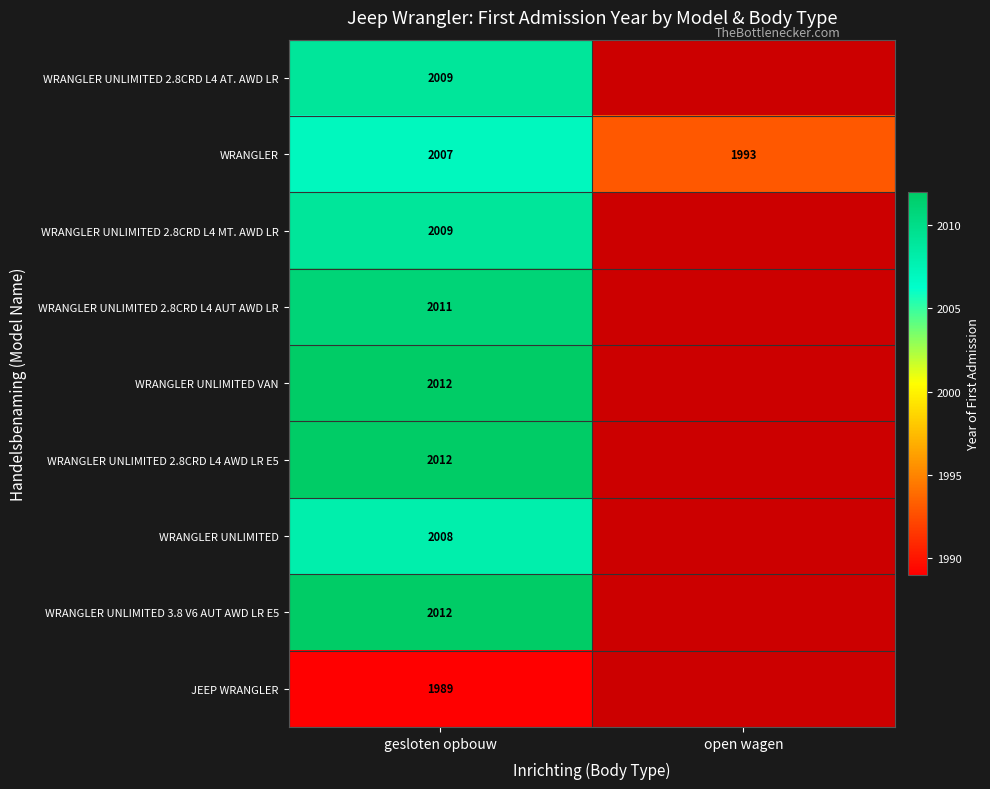

Is it true that WRANGLER UNLIMITED 2.8CRD L4 AT. AWD LR equals 1295 at gesloten opbouw?

False